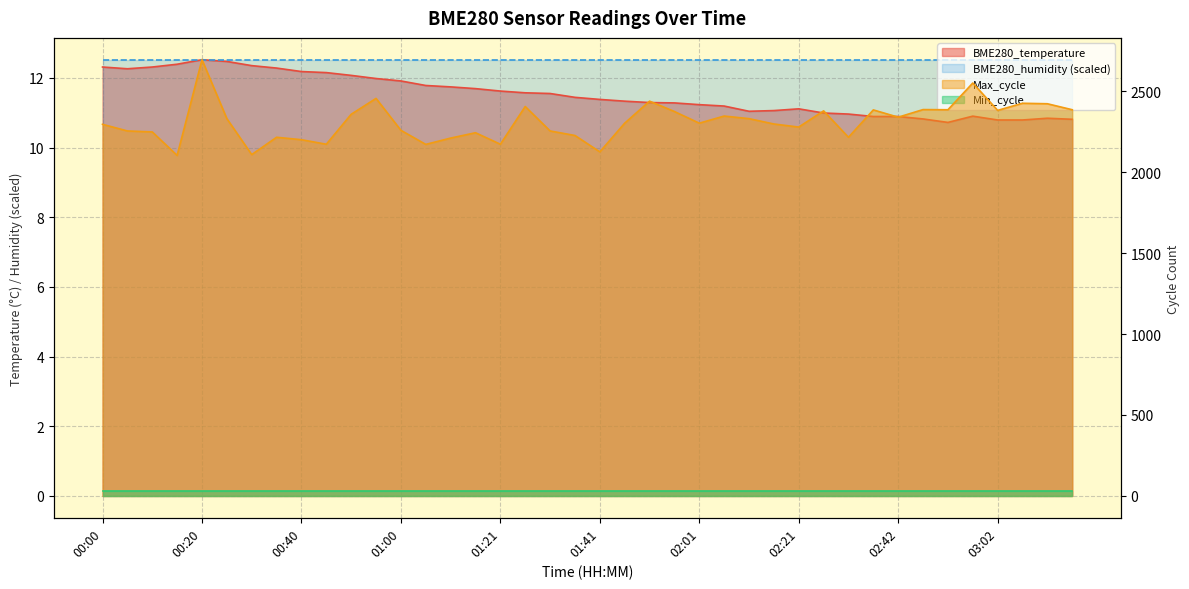

At which category is the sum across all series the highest?

00:20